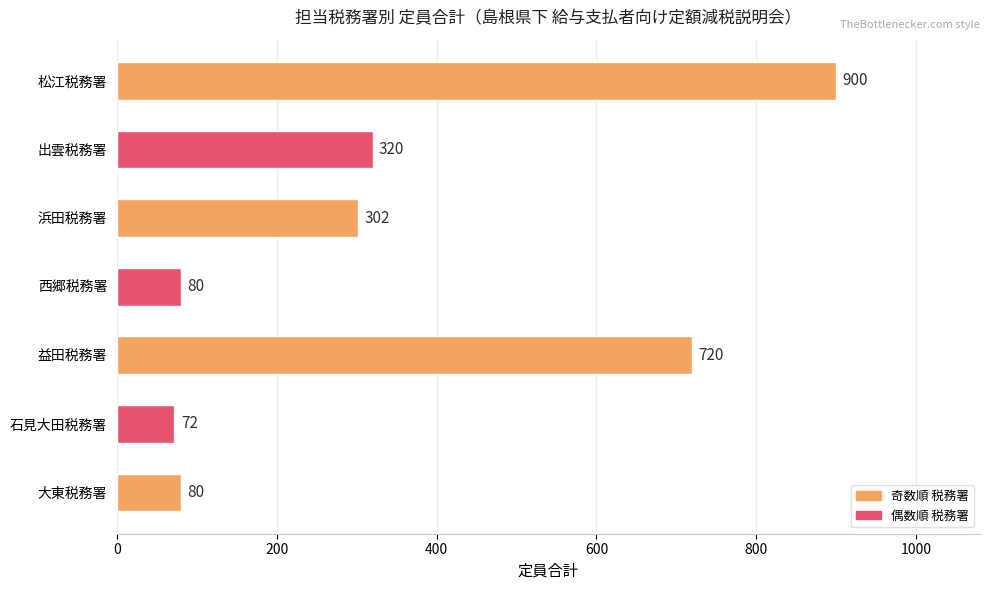

What is the label of the 1st bar from the bottom?

大東税務署